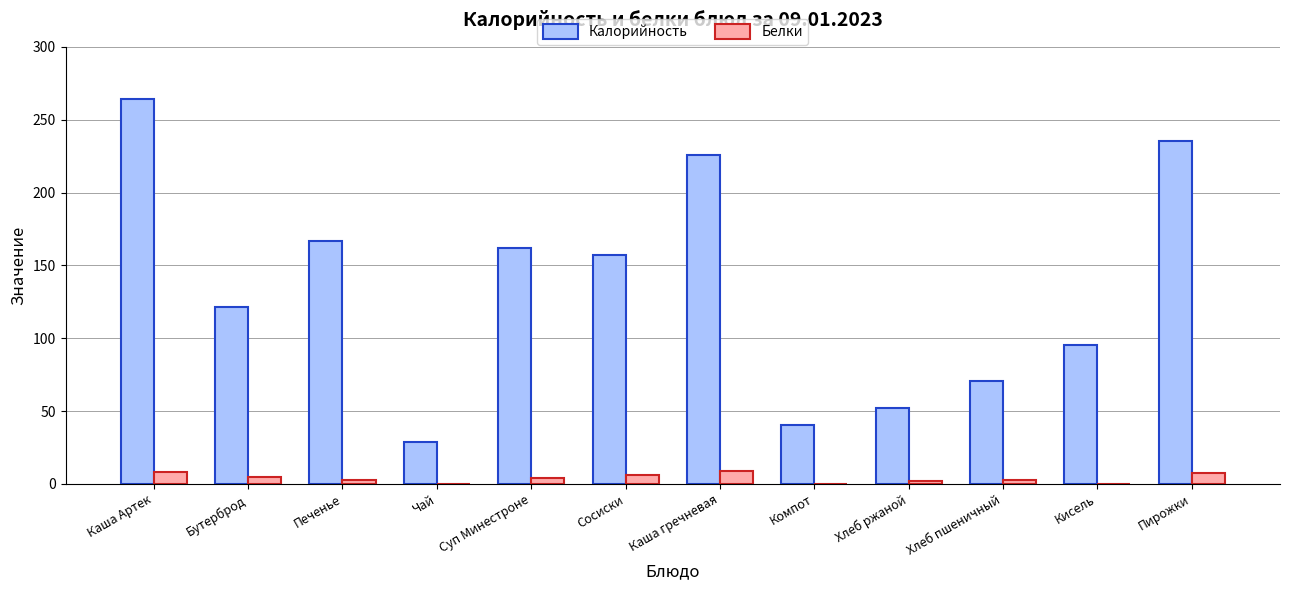

Is it true that Калорийность equals 70.5 at Хлеб пшеничный?

True